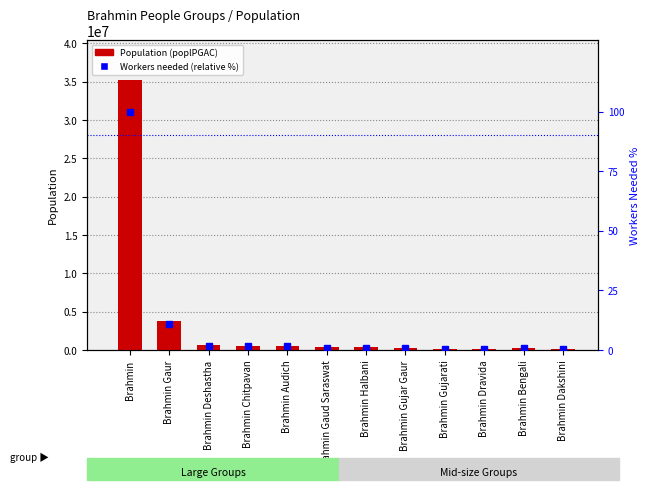

True or false: Population (poplPGAC) has a value of 510352.2 at Brahmin Gujar Gaur.

False